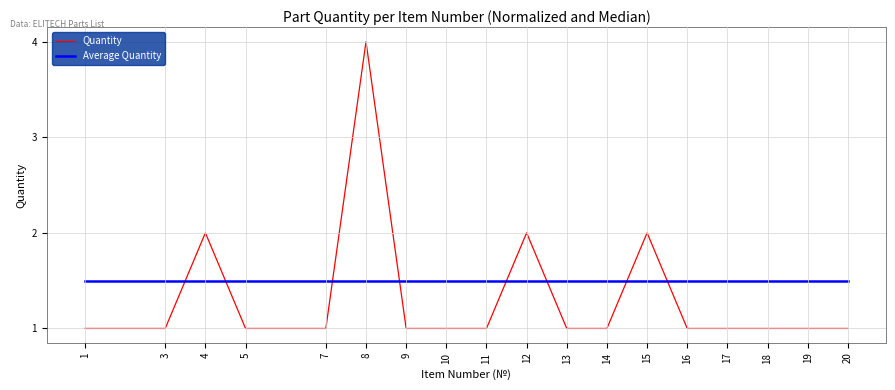

What is the difference between the second highest and minimum values in the Quantity series?

1.0